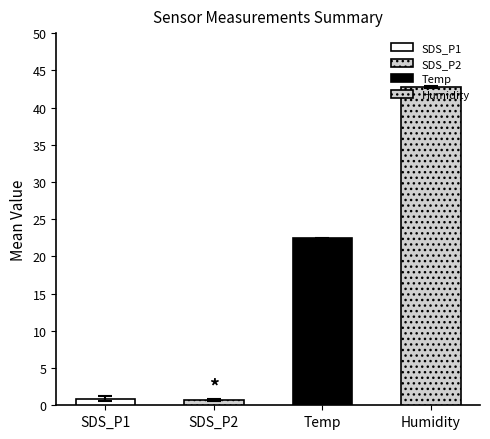

Is it true that SDS_P2 equals 0.3 at 21?

False